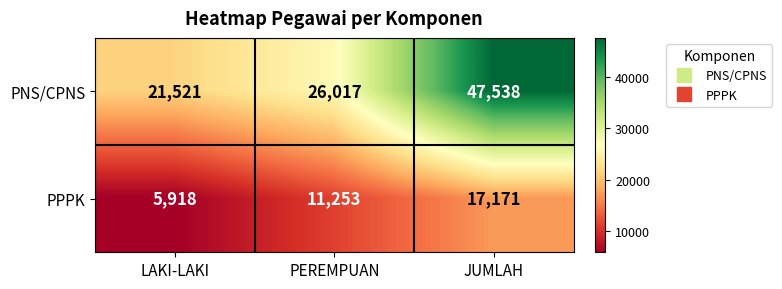

At which category does the chart reach its peak across all series?

JUMLAH